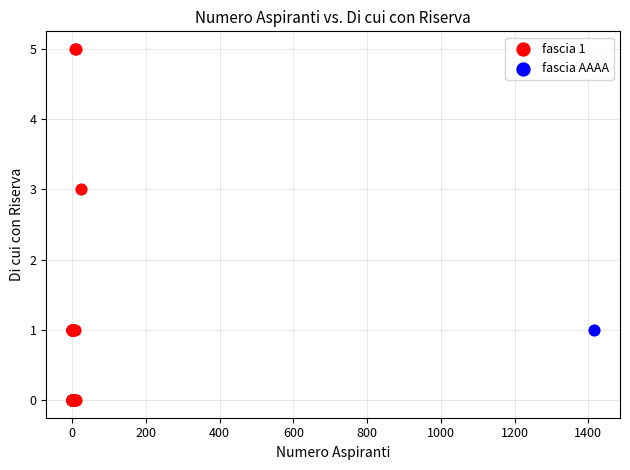

What are all the series names shown in the legend?

fascia 1, fascia AAAA